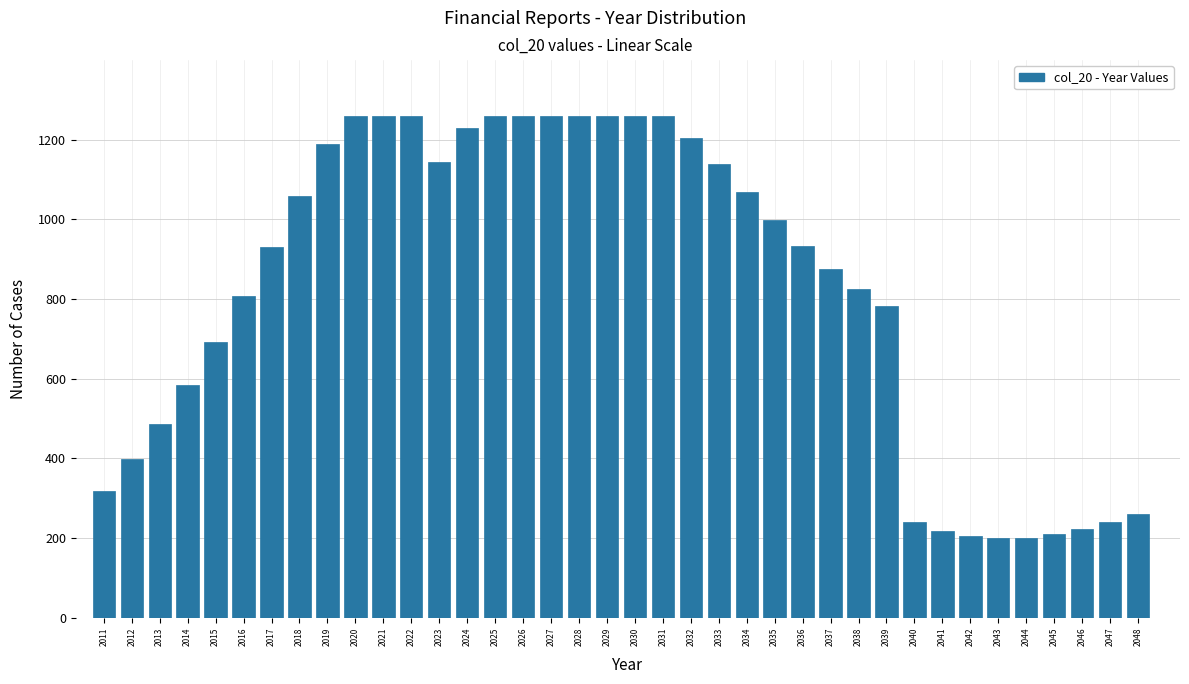

The value at 2046 is 222. True or false?

True